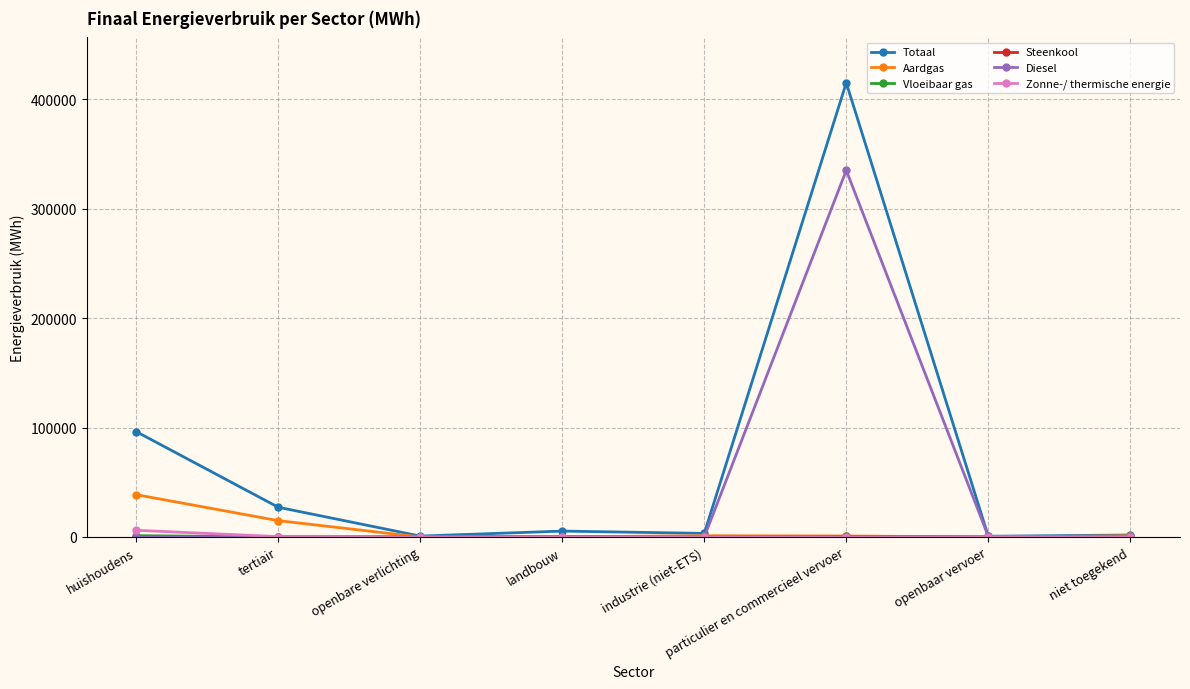

How many data points does each series have?

8